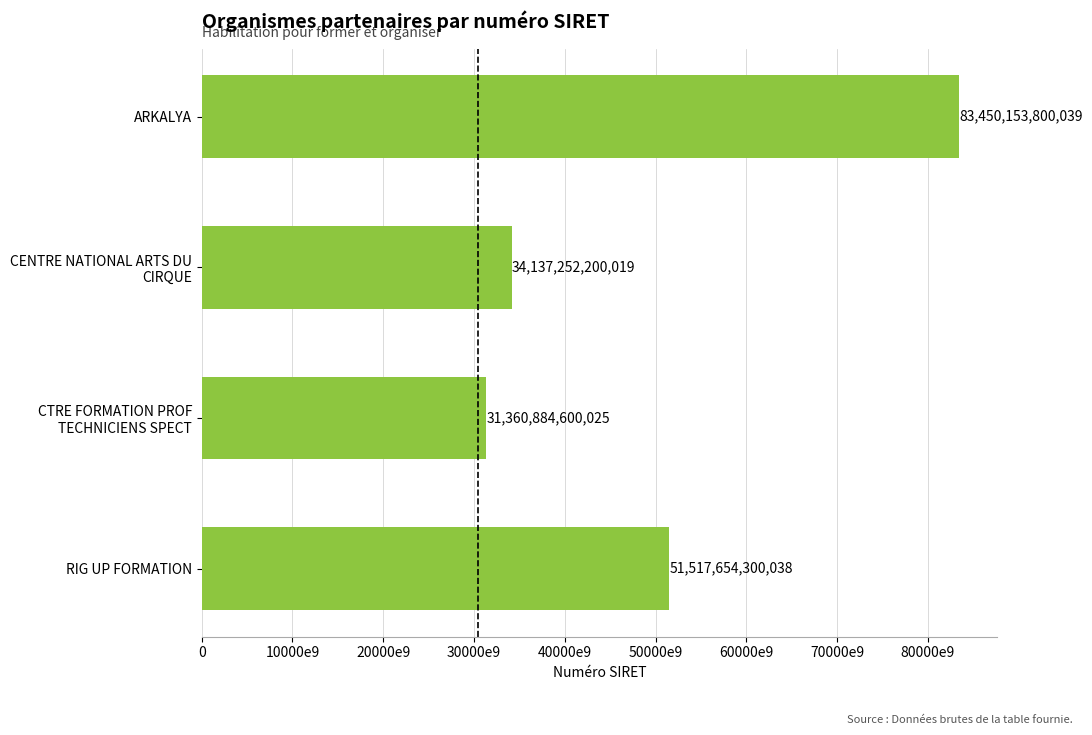

What is the smallest value displayed?

31360884600025